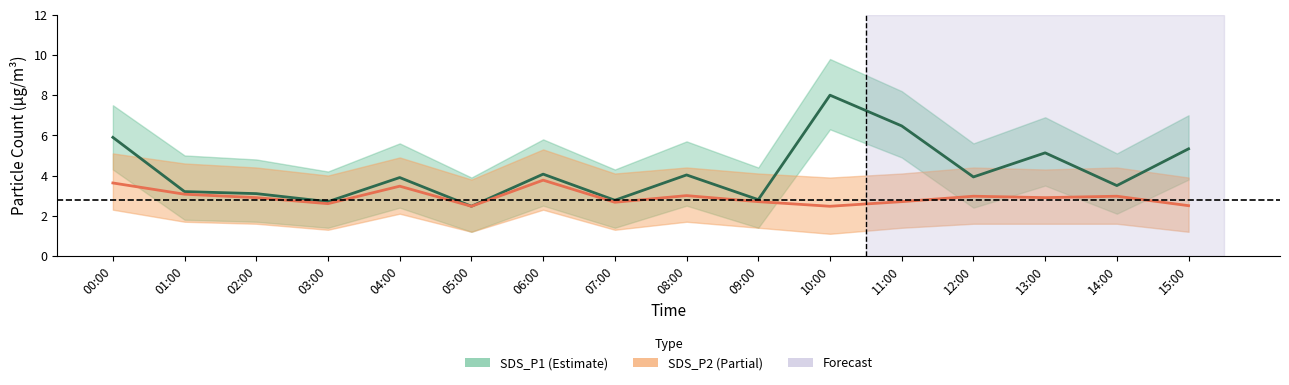

What is the difference between the highest and lowest values at 15:00?

2.8